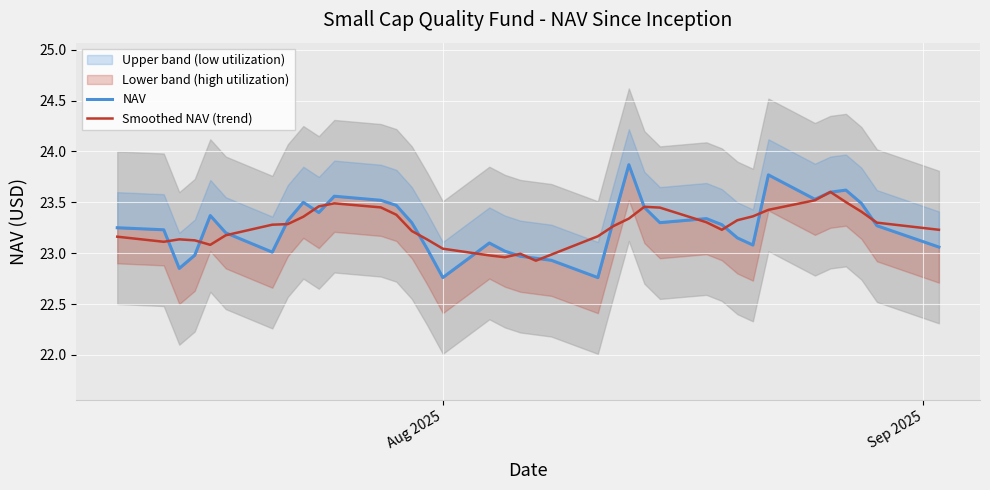

What is the lowest value of the Smoothed NAV (trend) series?

22.9